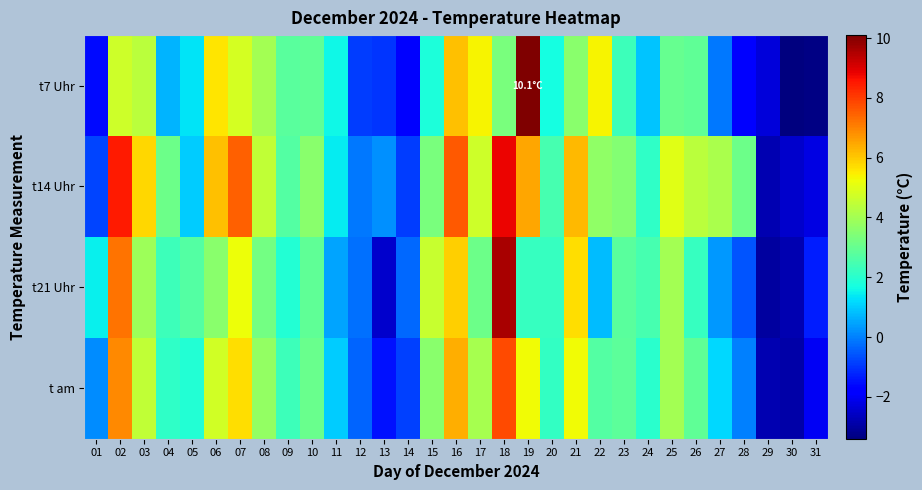

What is the total value across all series at 15?

13.3